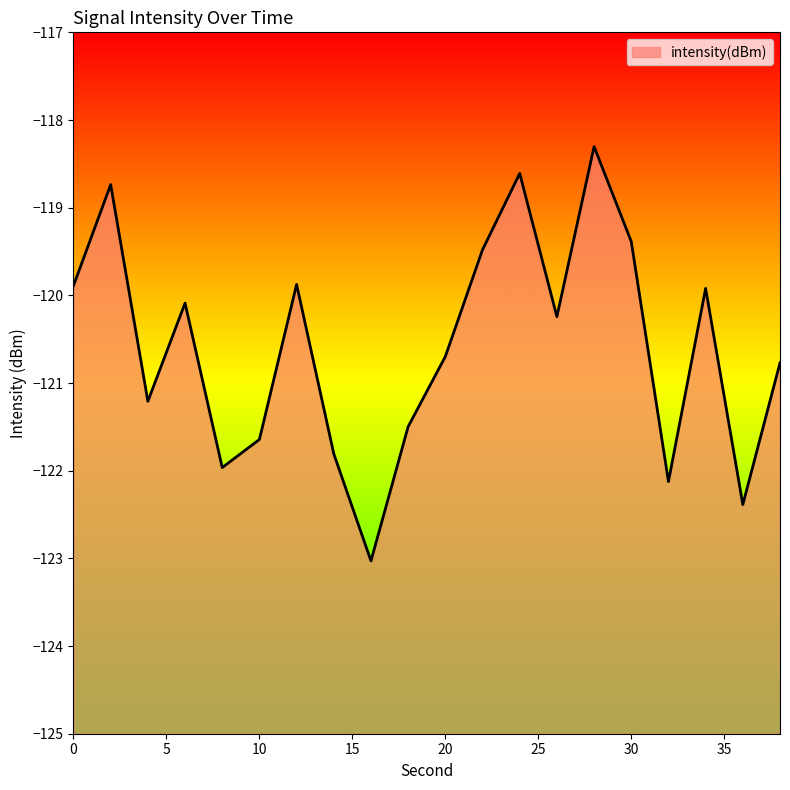

What is the average value?

-120.6